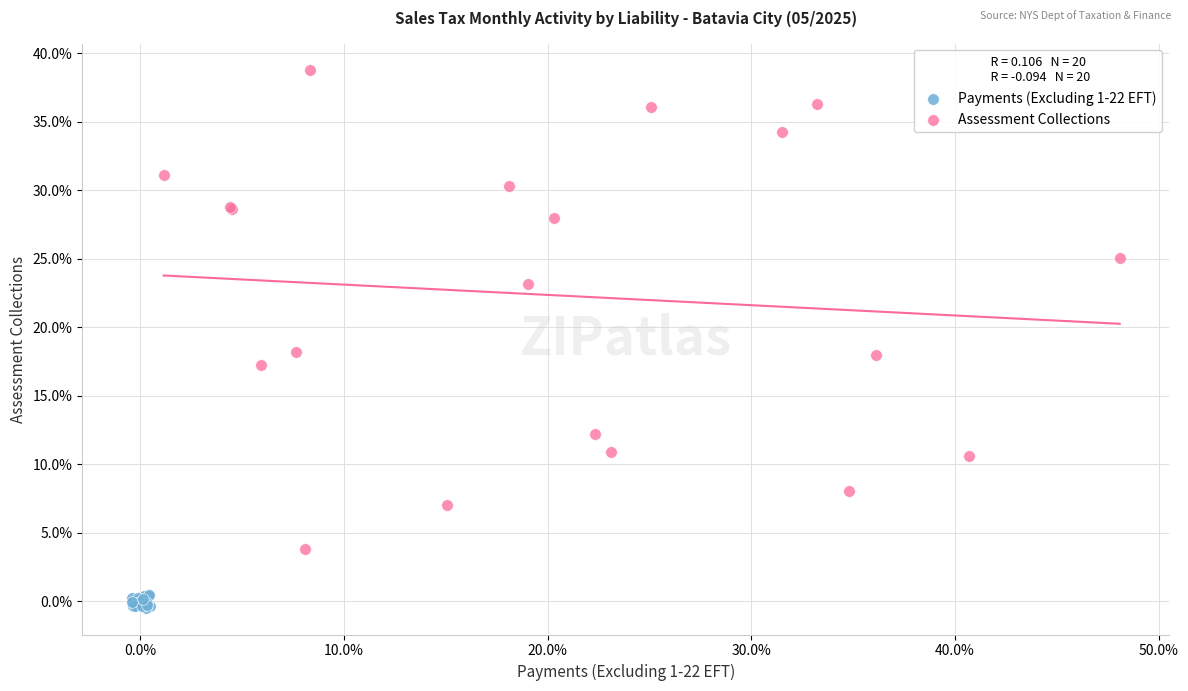

Which series contains the highest Y value?

Assessment Collections